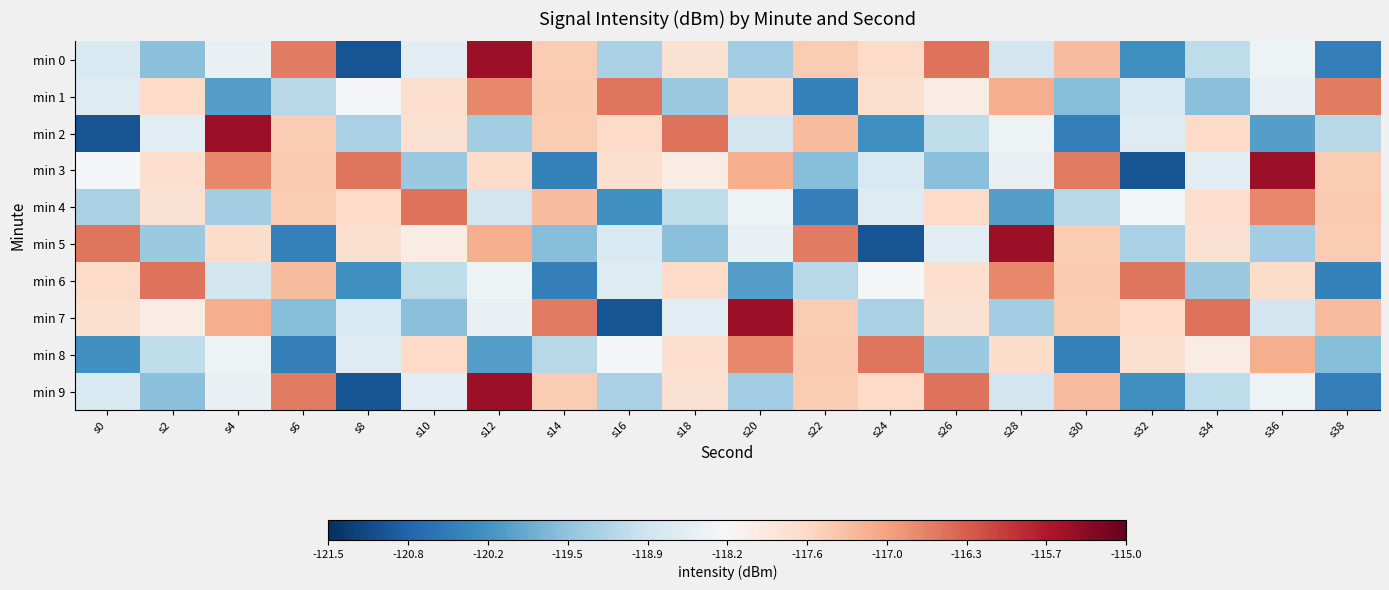

Reading right to left, transcribe all the data shown in this chart.

min 0: s38=-0.7	s36=-0.1	s34=-0.3	s32=-0.6	s30=0.3	s28=-0.2	s26=0.5	s24=0.2	s22=0.3	s20=-0.4	s18=0.2	s16=-0.3	s14=0.3	s12=0.9	s10=-0.1	s8=-0.9	s6=0.5	s4=-0.1	s2=-0.4	s0=-0.2
min 1: s38=0.5	s36=-0.1	s34=-0.4	s32=-0.2	s30=-0.4	s28=0.4	s26=0.1	s24=0.2	s22=-0.7	s20=0.2	s18=-0.4	s16=0.5	s14=0.3	s12=0.5	s10=0.2	s8=-0.0	s6=-0.3	s4=-0.6	s2=0.2	s0=-0.1
min 2: s38=-0.3	s36=-0.6	s34=0.2	s32=-0.1	s30=-0.7	s28=-0.1	s26=-0.3	s24=-0.6	s22=0.3	s20=-0.2	s18=0.5	s16=0.2	s14=0.3	s12=-0.4	s10=0.2	s8=-0.3	s6=0.3	s4=0.9	s2=-0.1	s0=-0.9
min 3: s38=0.3	s36=0.9	s34=-0.1	s32=-0.9	s30=0.5	s28=-0.1	s26=-0.4	s24=-0.2	s22=-0.4	s20=0.4	s18=0.1	s16=0.2	s14=-0.7	s12=0.2	s10=-0.4	s8=0.5	s6=0.3	s4=0.5	s2=0.2	s0=-0.0
min 4: s38=0.3	s36=0.5	s34=0.2	s32=-0.0	s30=-0.3	s28=-0.6	s26=0.2	s24=-0.1	s22=-0.7	s20=-0.1	s18=-0.3	s16=-0.6	s14=0.3	s12=-0.2	s10=0.5	s8=0.2	s6=0.3	s4=-0.4	s2=0.2	s0=-0.3
min 5: s38=0.3	s36=-0.4	s34=0.2	s32=-0.3	s30=0.3	s28=0.9	s26=-0.1	s24=-0.9	s22=0.5	s20=-0.1	s18=-0.4	s16=-0.2	s14=-0.4	s12=0.4	s10=0.1	s8=0.2	s6=-0.7	s4=0.2	s2=-0.4	s0=0.5
min 6: s38=-0.7	s36=0.2	s34=-0.4	s32=0.5	s30=0.3	s28=0.5	s26=0.2	s24=-0.0	s22=-0.3	s20=-0.6	s18=0.2	s16=-0.1	s14=-0.7	s12=-0.1	s10=-0.3	s8=-0.6	s6=0.3	s4=-0.2	s2=0.5	s0=0.2
min 7: s38=0.3	s36=-0.2	s34=0.5	s32=0.2	s30=0.3	s28=-0.4	s26=0.2	s24=-0.3	s22=0.3	s20=0.9	s18=-0.1	s16=-0.9	s14=0.5	s12=-0.1	s10=-0.4	s8=-0.2	s6=-0.4	s4=0.4	s2=0.1	s0=0.2
min 8: s38=-0.4	s36=0.4	s34=0.1	s32=0.2	s30=-0.7	s28=0.2	s26=-0.4	s24=0.5	s22=0.3	s20=0.5	s18=0.2	s16=-0.0	s14=-0.3	s12=-0.6	s10=0.2	s8=-0.1	s6=-0.7	s4=-0.1	s2=-0.3	s0=-0.6
min 9: s38=-0.7	s36=-0.1	s34=-0.3	s32=-0.6	s30=0.3	s28=-0.2	s26=0.5	s24=0.2	s22=0.3	s20=-0.4	s18=0.2	s16=-0.3	s14=0.3	s12=0.9	s10=-0.1	s8=-0.9	s6=0.5	s4=-0.1	s2=-0.4	s0=-0.2